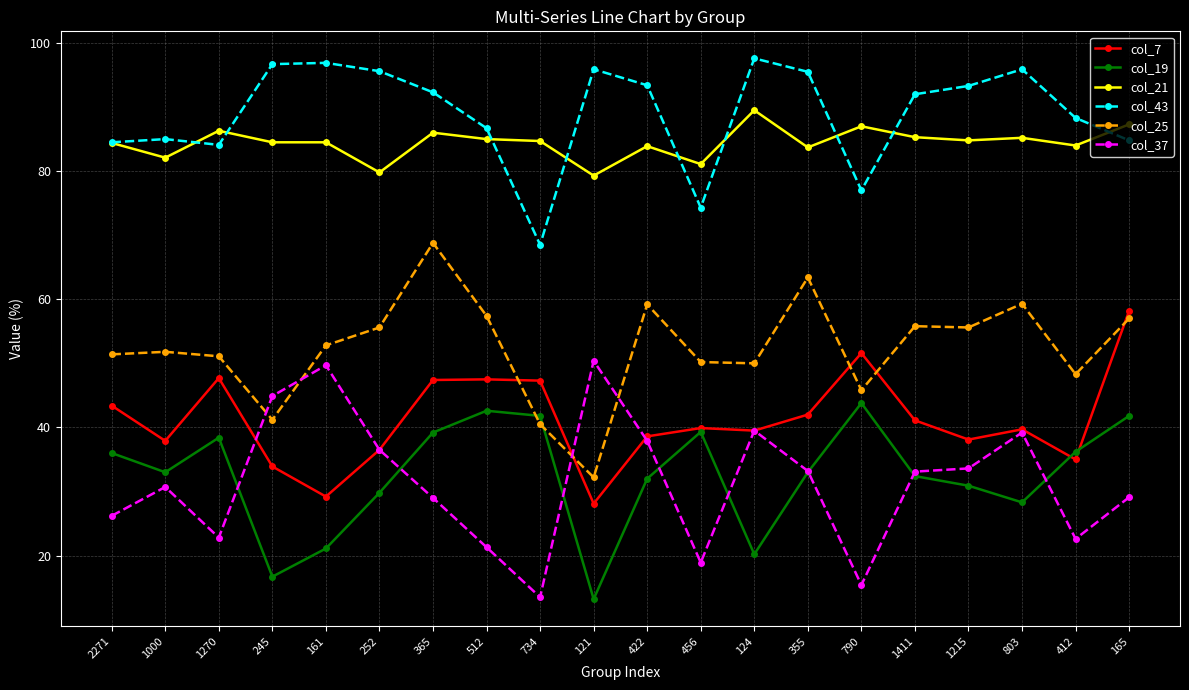

What is the difference between the maximum and minimum values in the col_25 series?

36.6